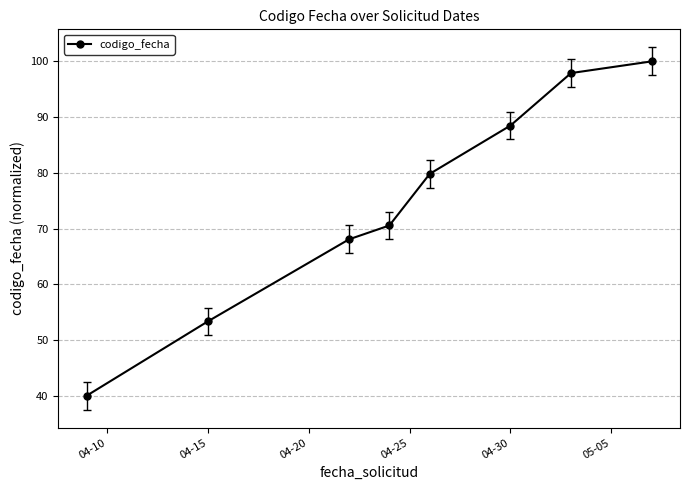

What is the minimum value shown in the chart?

40.0